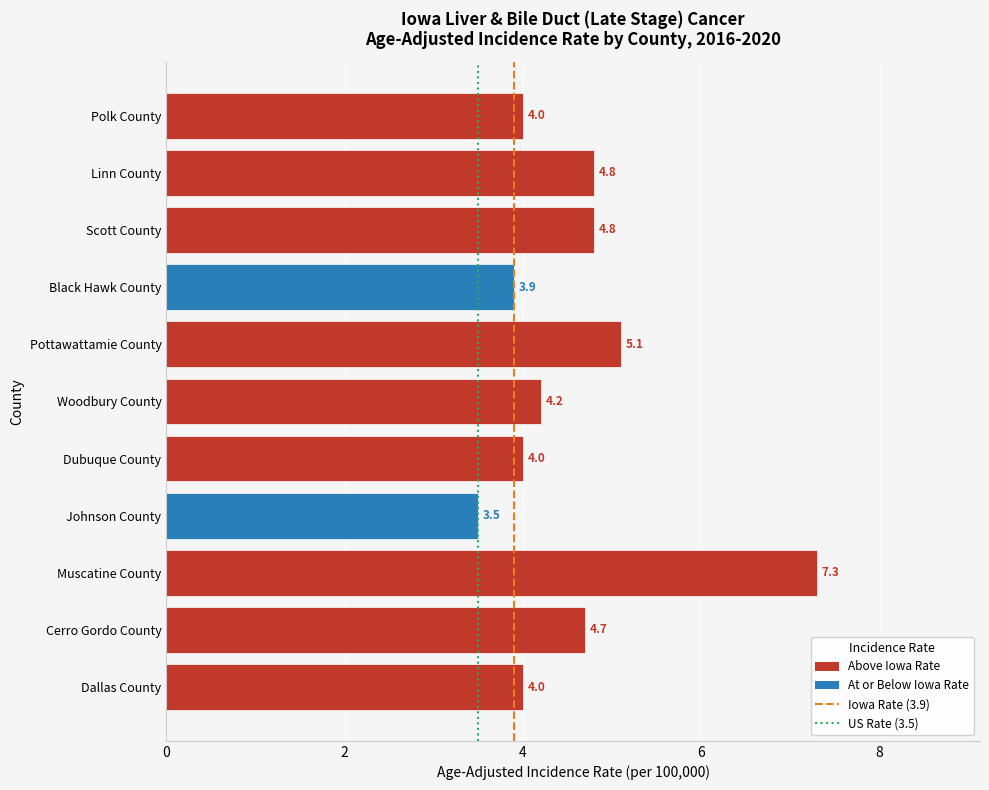

What is the smallest value displayed?

3.5